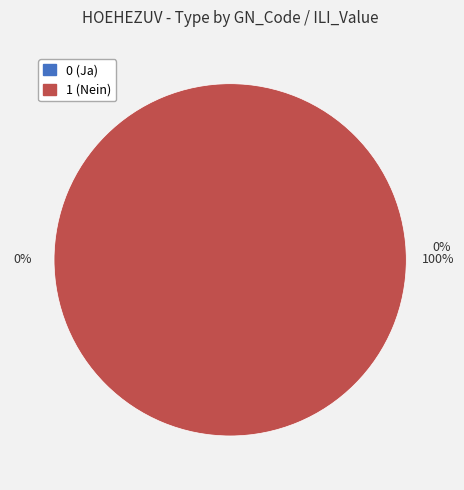

To the nearest percent, what is the average slice percentage?

50%